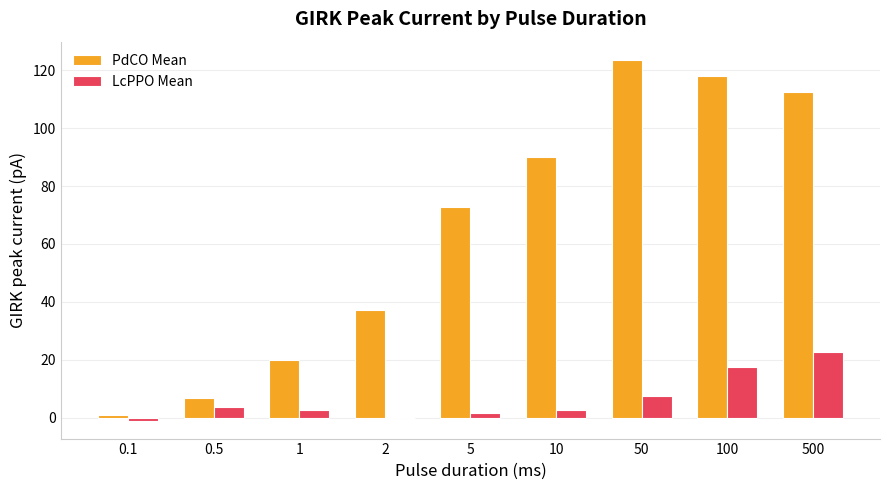

Which category has the highest value across all series?

50